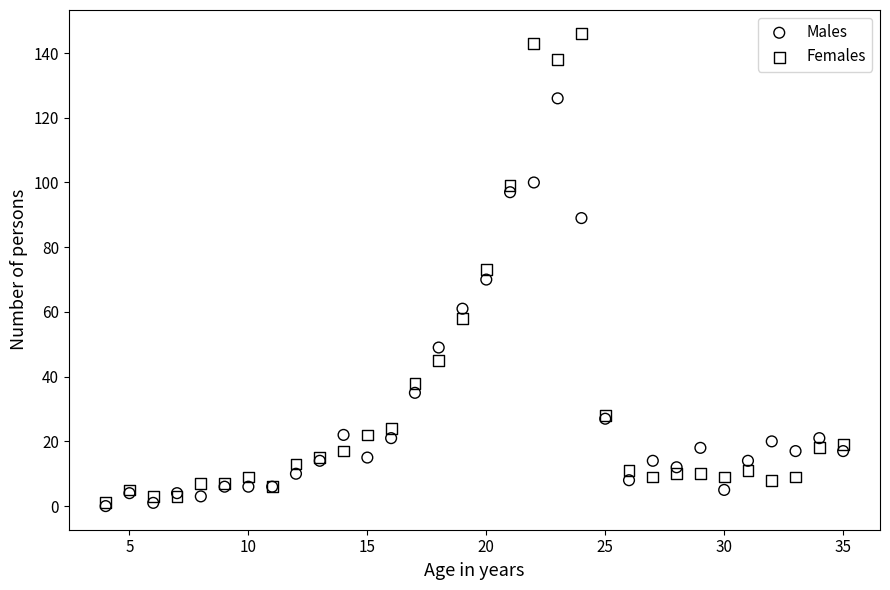

In the Males series, what Y value is closest to 63?

61